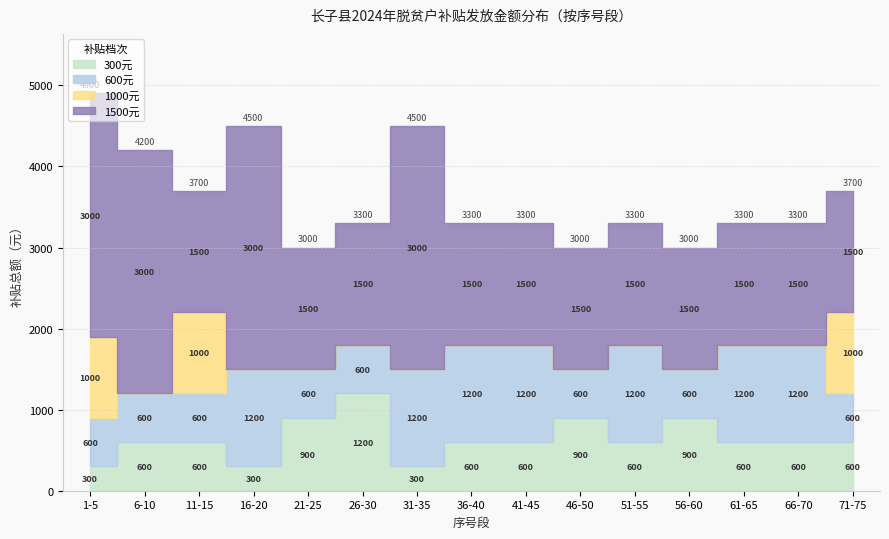

Which category has the lowest value across all series?

6-10